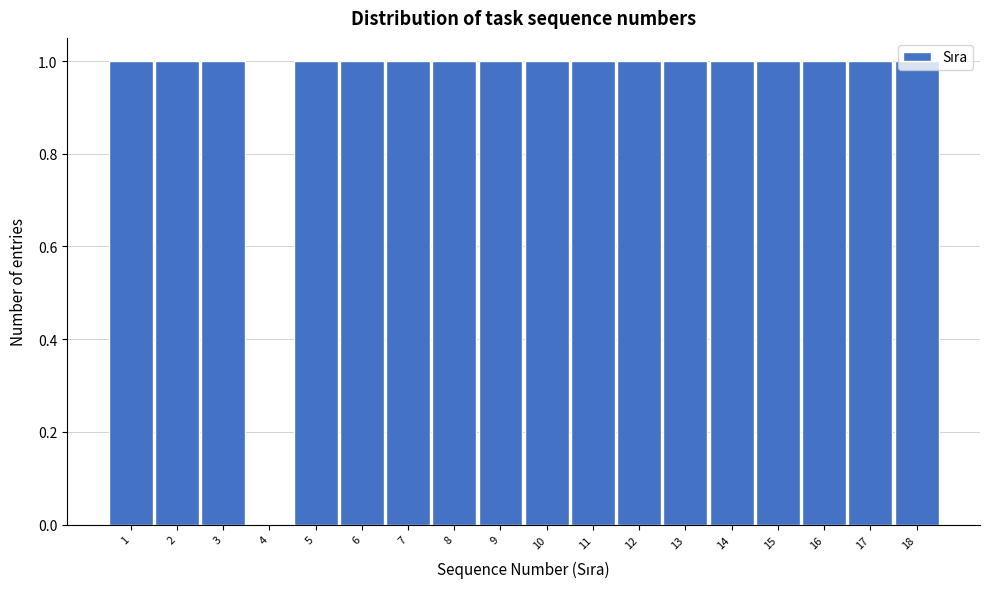

Reading left to right, transcribe this chart: for each bar, give the range it covers on the x-axis and its height. The values are not printed on the chart, so give them approximately, as read against the axis.

0.5 to 1.5: 1
1.5 to 2.5: 1
2.5 to 3.5: 1
3.5 to 4.5: 0
4.5 to 5.5: 1
5.5 to 6.5: 1
6.5 to 7.5: 1
7.5 to 8.5: 1
8.5 to 9.5: 1
9.5 to 10.5: 1
10.5 to 11.5: 1
11.5 to 12.5: 1
12.5 to 13.5: 1
13.5 to 14.5: 1
14.5 to 15.5: 1
15.5 to 16.5: 1
16.5 to 17.5: 1
17.5 to 18.5: 1